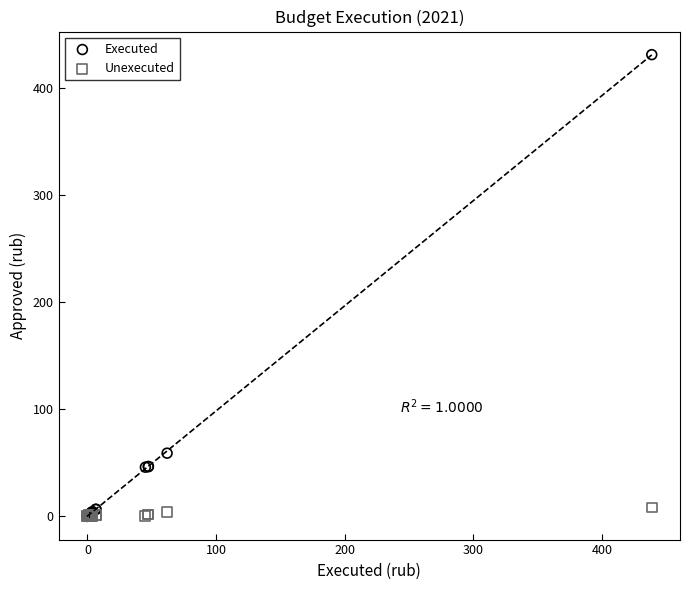

In the Executed series, what Y value is closest to 215?

58.6